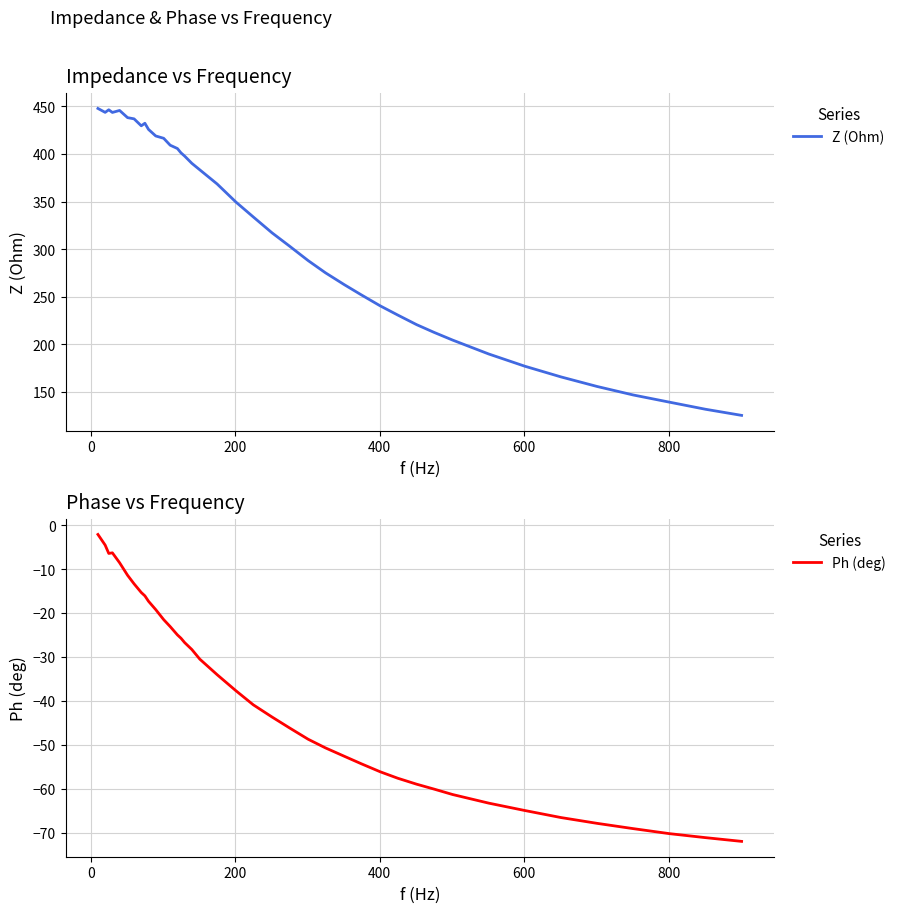

What are all the series names shown in the legend?

Z (Ohm), Ph (deg)